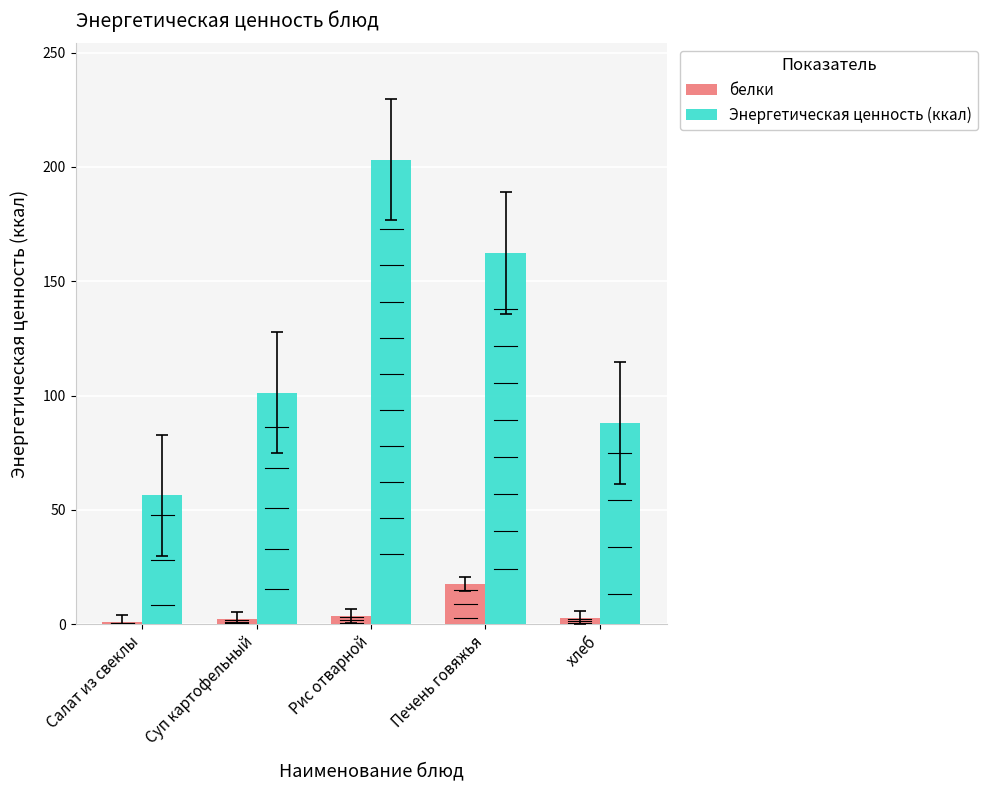

True or false: Энергетическая ценность (ккал) has a value of 162.3 at Печень говяжья.

True